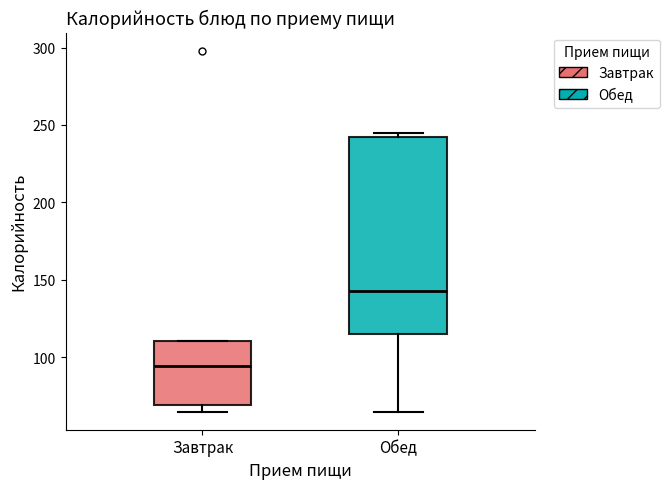

Reading left to right, transcribe this box plot: for each box, give where its median line is, the range the box spans, and where its two whiskers end, as read against the y-axis. The values are not printed on the chart, so give them approximately, as read against the axis.

Завтрак: median 95, box 70 to 110, whiskers 65 to 110
Обед: median 145, box 115 to 240, whiskers 65 to 245